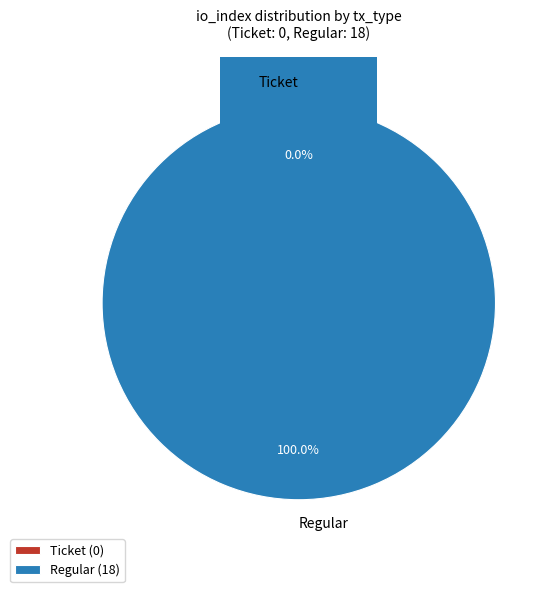

The Regular slice represents 86% of the pie. True or false?

False